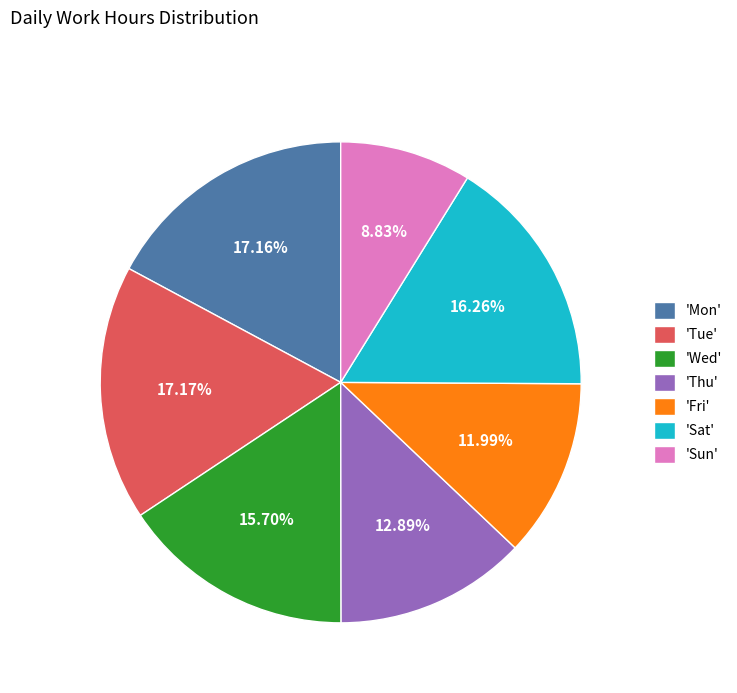

To the nearest percent, what is the average slice percentage?

14%